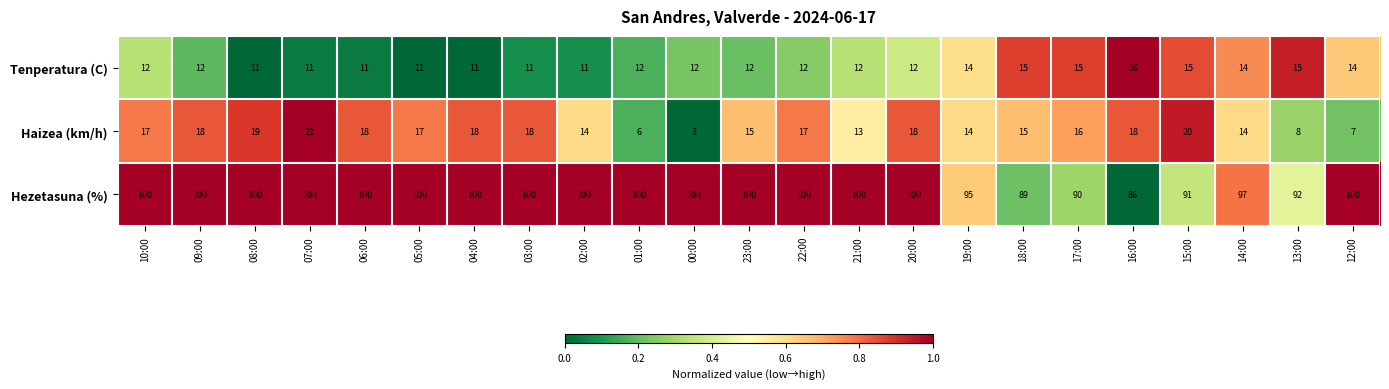

Between 18:00 and 15:00, which series saw the biggest shift?

Haizea (km/h)